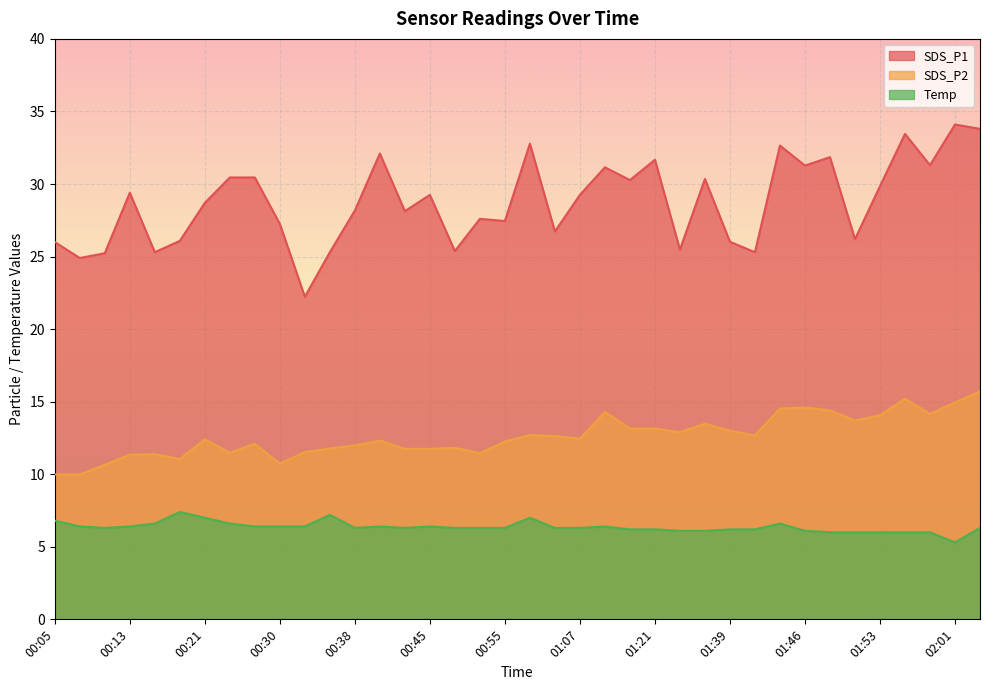

True or false: SDS_P1 has more than 1 points higher than both neighbors.

True